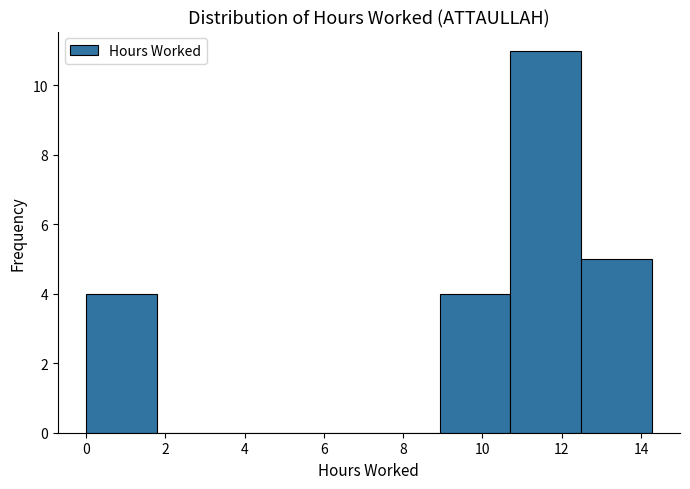

Reading left to right, list every bar in this chart as the range it spans on the x-axis followed by its height. Neither the bar edges nor the heights are printed on the chart, so give them approximately, as read against the axes.

0.0 to 1.8: 4
1.8 to 3.6: 0
3.6 to 5.4: 0
5.4 to 7.2: 0
7.2 to 9.0: 0
9.0 to 10.8: 4
10.8 to 12.4: 11
12.4 to 14.2: 5